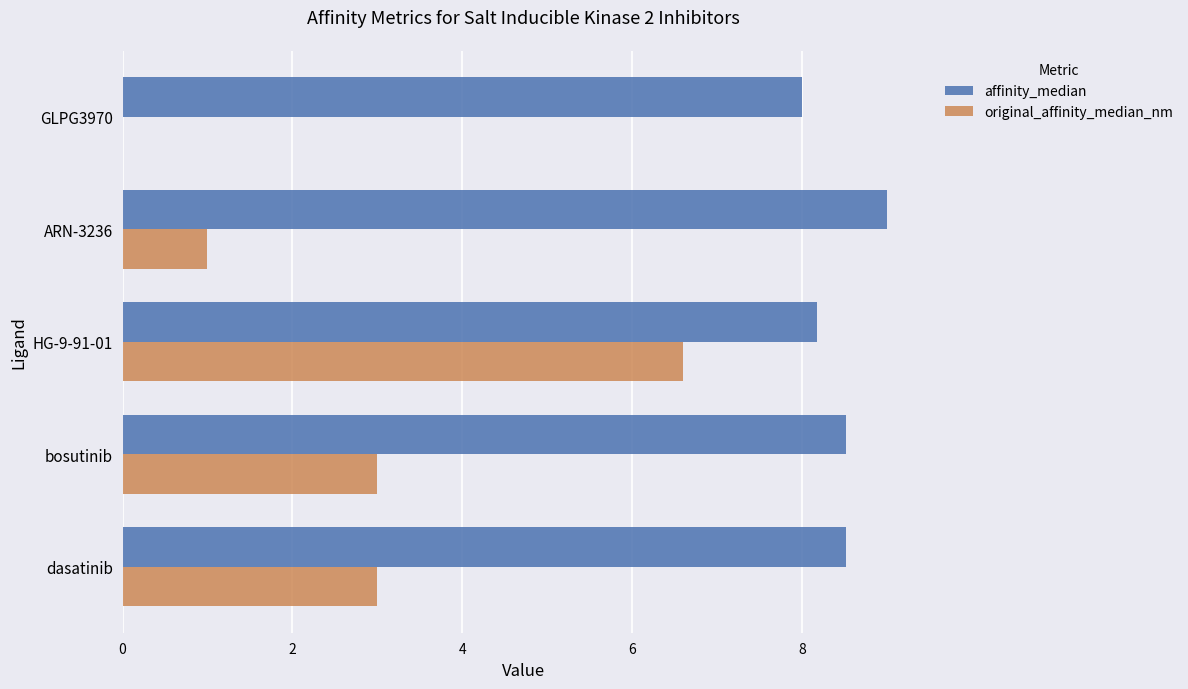

Which series changed the most between dasatinib and GLPG3970?

original_affinity_median_nm